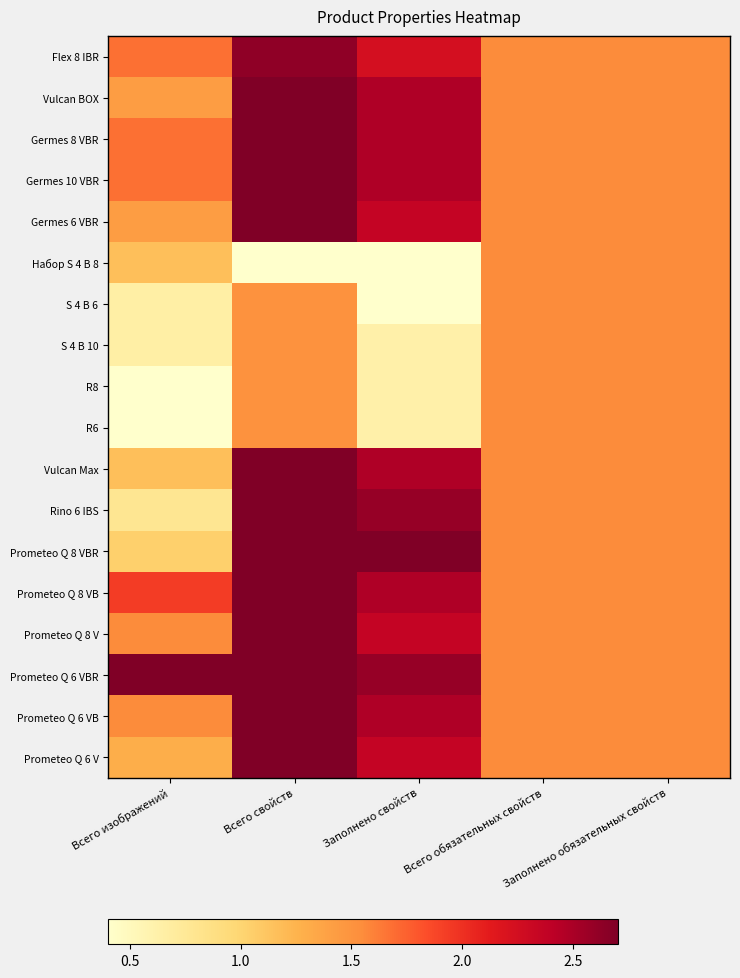

Which category has the lowest value across all series?

Всего свойств